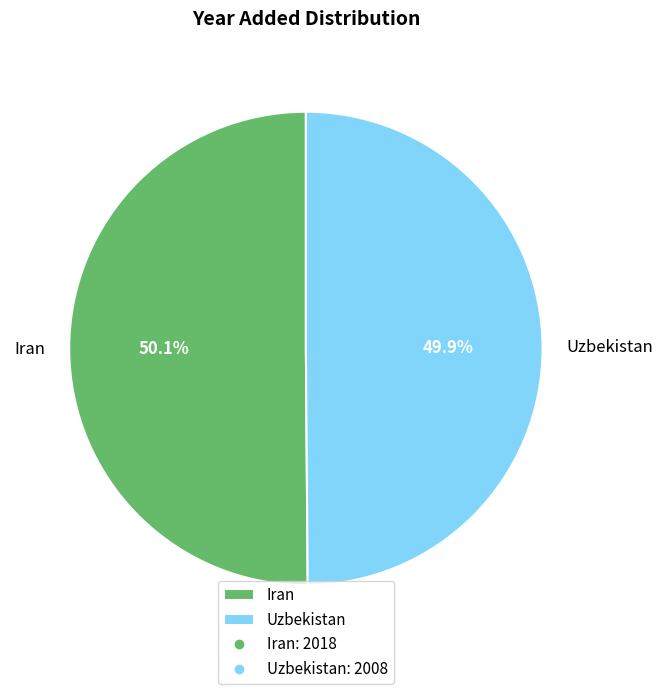

Is there a majority slice in this chart?

Yes